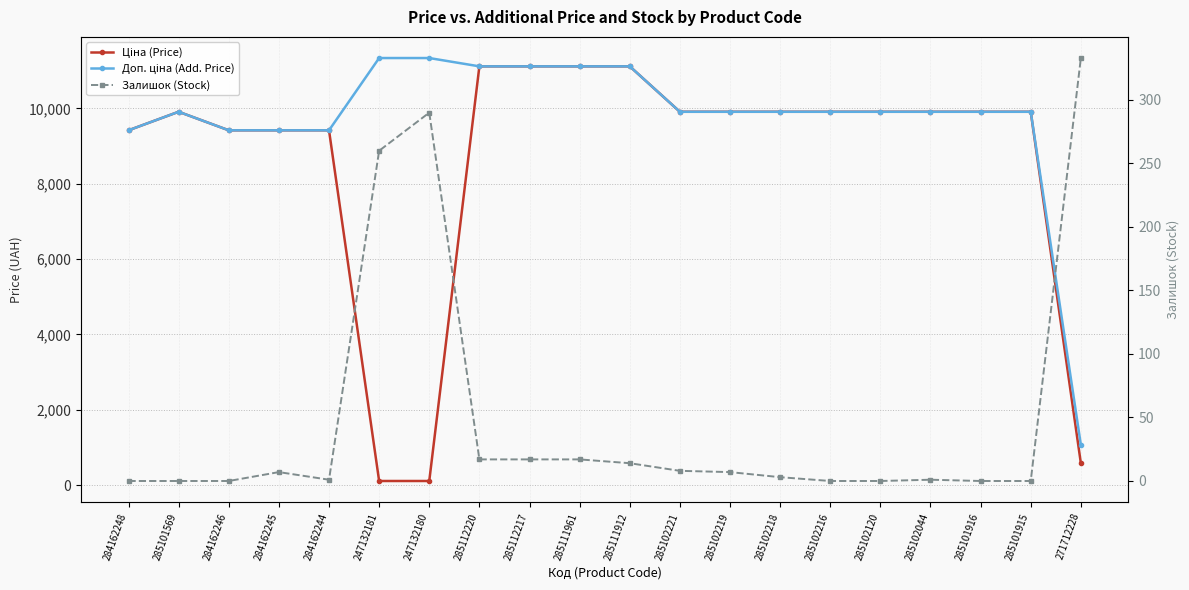

The Доп. ціна (Add. Price) series shows 11334.0 at 247132181. True or false?

True